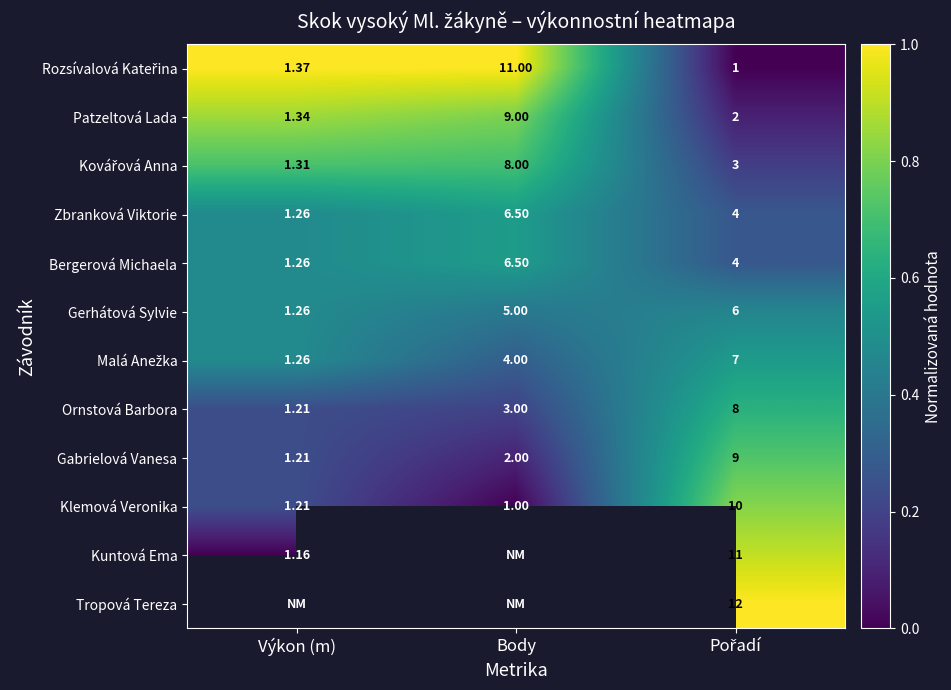

At how many categories does at least one series exceed 0?

3